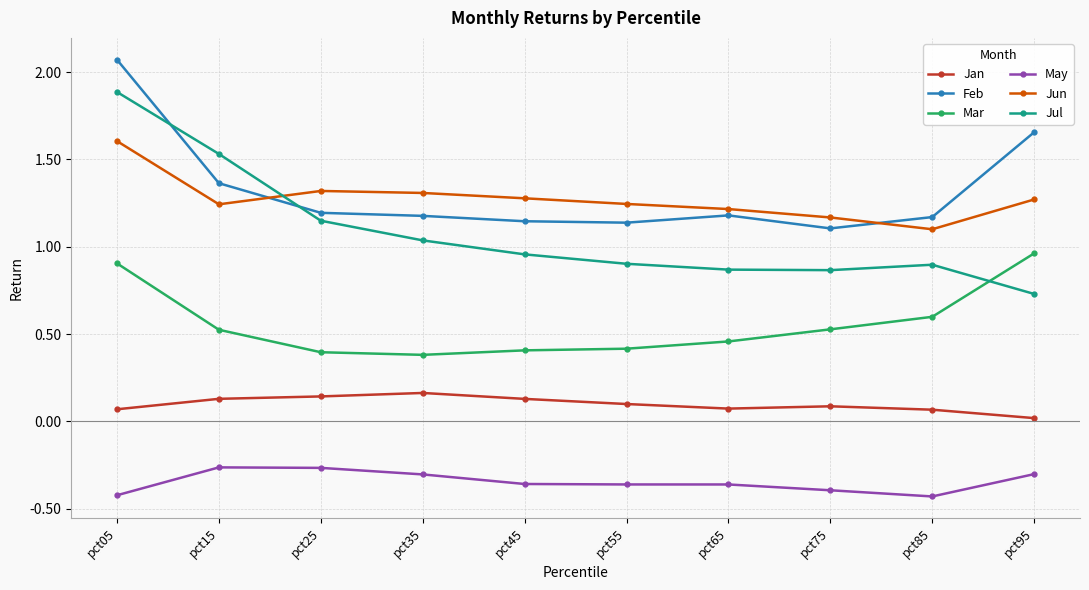

True or false: Jul and May intersect in this chart.

False